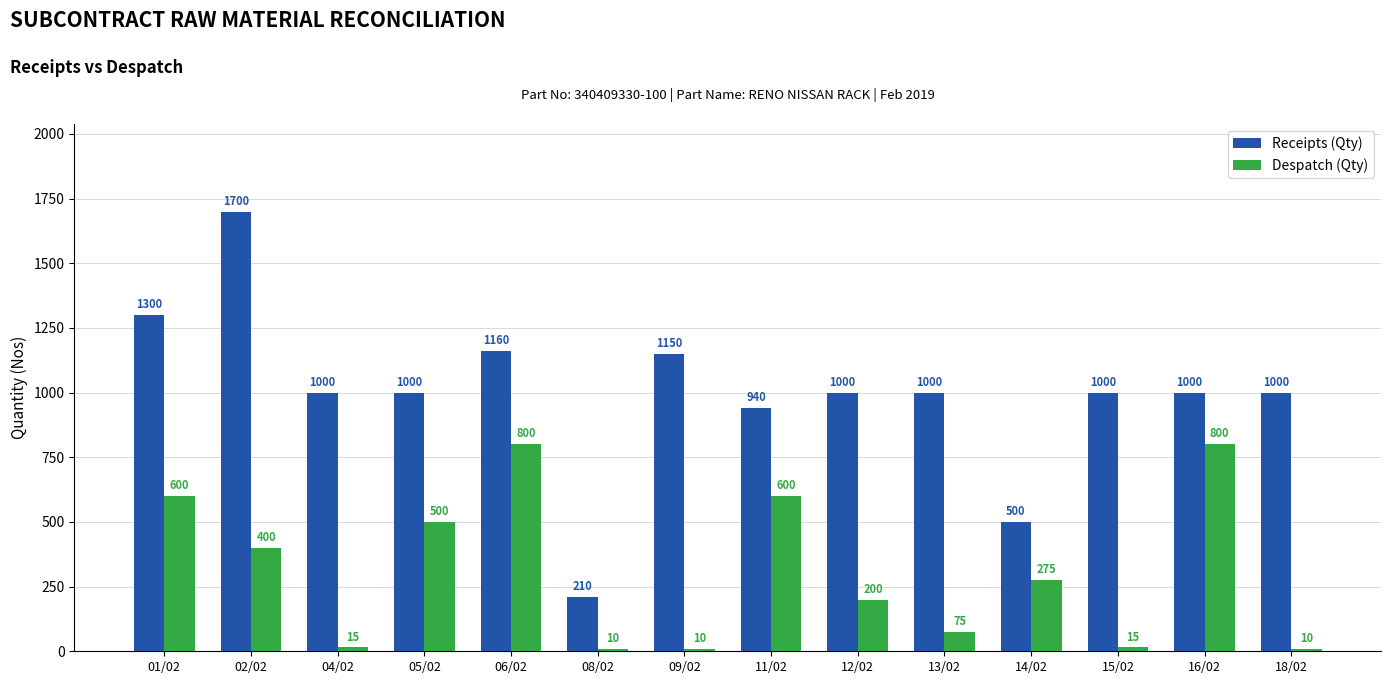

How many bars are there in each group?

2